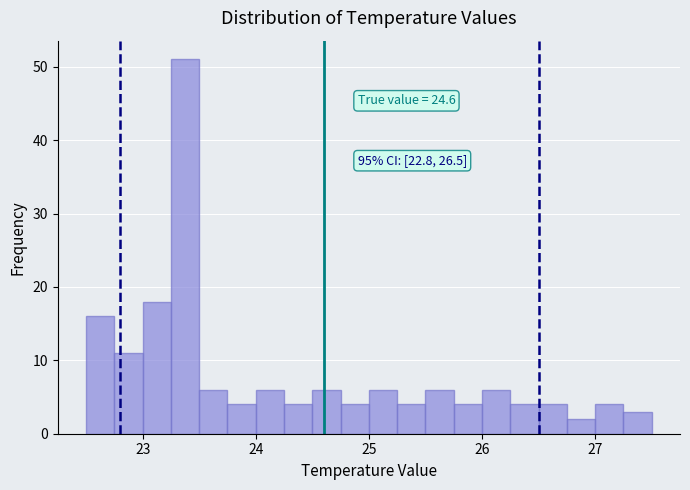

Read against the x-axis, roughly where is the centre of the tallest bar?

23.4